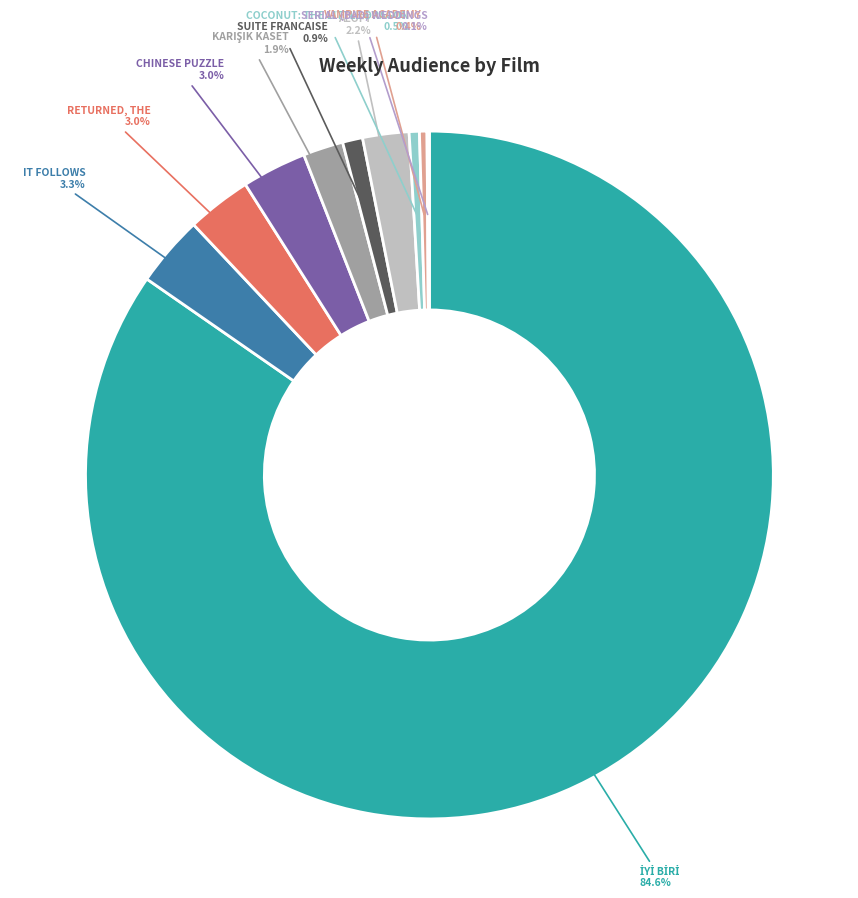

What is the largest slice in the pie chart?

İYİ BİRİ